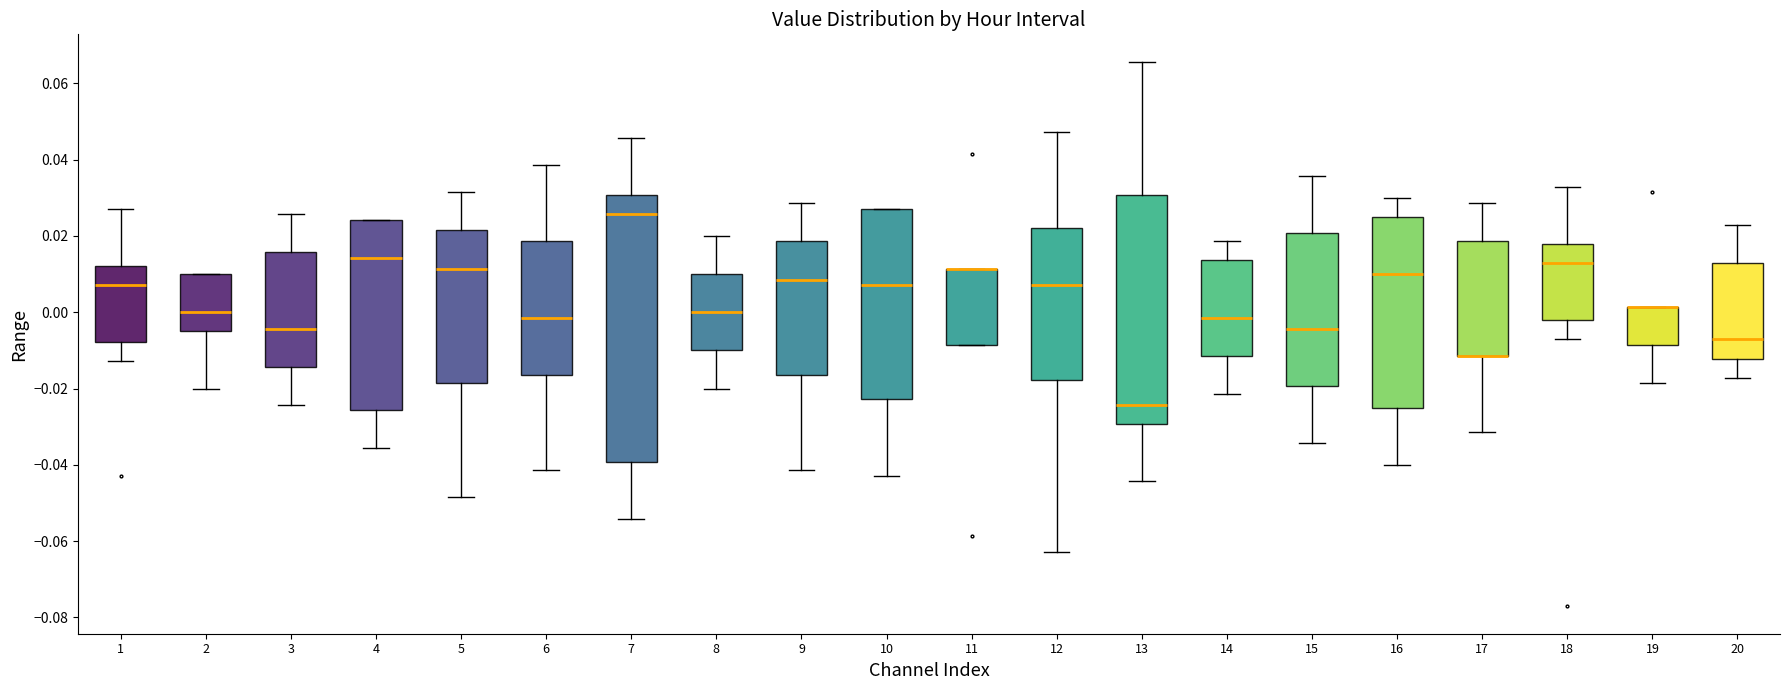

Reading left to right, read every box against the y-axis: the position of its median line, the range the box covers, and the ends of its whiskers. The values are not printed on the chart, so give them approximately, as read against the axis.

1: median 0.008, box -0.008 to 0.012, whiskers -0.012 to 0.028
2: median 0.000, box -0.004 to 0.010, whiskers -0.020 to 0.010
3: median -0.004, box -0.014 to 0.016, whiskers -0.024 to 0.026
4: median 0.014, box -0.026 to 0.024, whiskers -0.036 to 0.024
5: median 0.012, box -0.018 to 0.022, whiskers -0.048 to 0.032
6: median -0.002, box -0.016 to 0.018, whiskers -0.042 to 0.038
7: median 0.026, box -0.040 to 0.030, whiskers -0.054 to 0.046
8: median 0.000, box -0.010 to 0.010, whiskers -0.020 to 0.020
9: median 0.008, box -0.016 to 0.018, whiskers -0.042 to 0.028
10: median 0.008, box -0.022 to 0.028, whiskers -0.042 to 0.028
11: median 0.012 (drawn on the box's upper edge), box -0.008 to 0.012, whiskers -0.008 to 0.012
12: median 0.008, box -0.018 to 0.022, whiskers -0.062 to 0.048
13: median -0.024, box -0.030 to 0.030, whiskers -0.044 to 0.066
14: median -0.002, box -0.012 to 0.014, whiskers -0.022 to 0.018
15: median -0.004, box -0.020 to 0.020, whiskers -0.034 to 0.036
16: median 0.010, box -0.024 to 0.026, whiskers -0.040 to 0.030
17: median -0.012 (drawn on the box's lower edge), box -0.012 to 0.018, whiskers -0.032 to 0.028
18: median 0.012, box -0.002 to 0.018, whiskers -0.008 to 0.032
19: median 0.002 (drawn on the box's upper edge), box -0.008 to 0.002, whiskers -0.018 to 0.002
20: median -0.008, box -0.012 to 0.012, whiskers -0.018 to 0.022